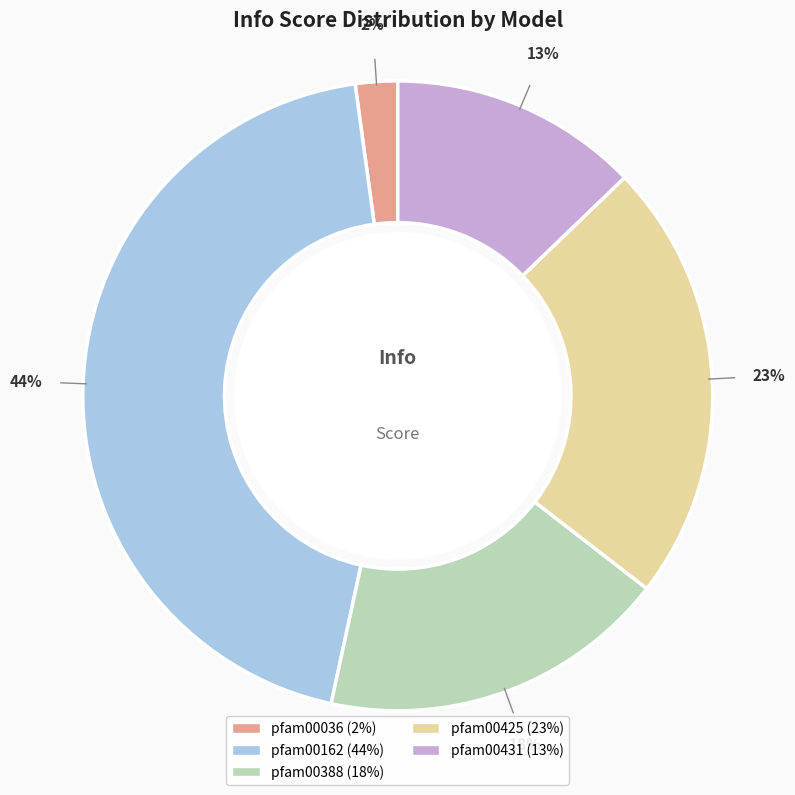

To the nearest percent, what is the combined percentage of pfam00036 and pfam00388?

20%